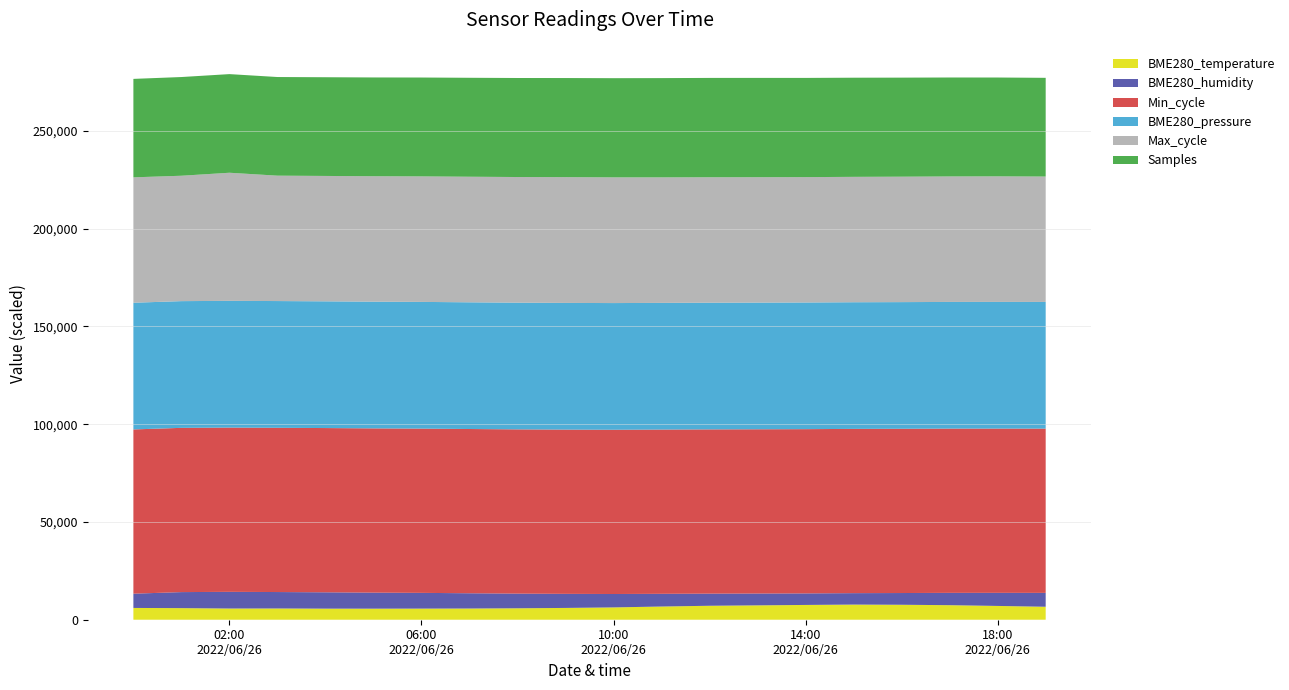

What is the maximum value for BME280_temperature?

7740.0